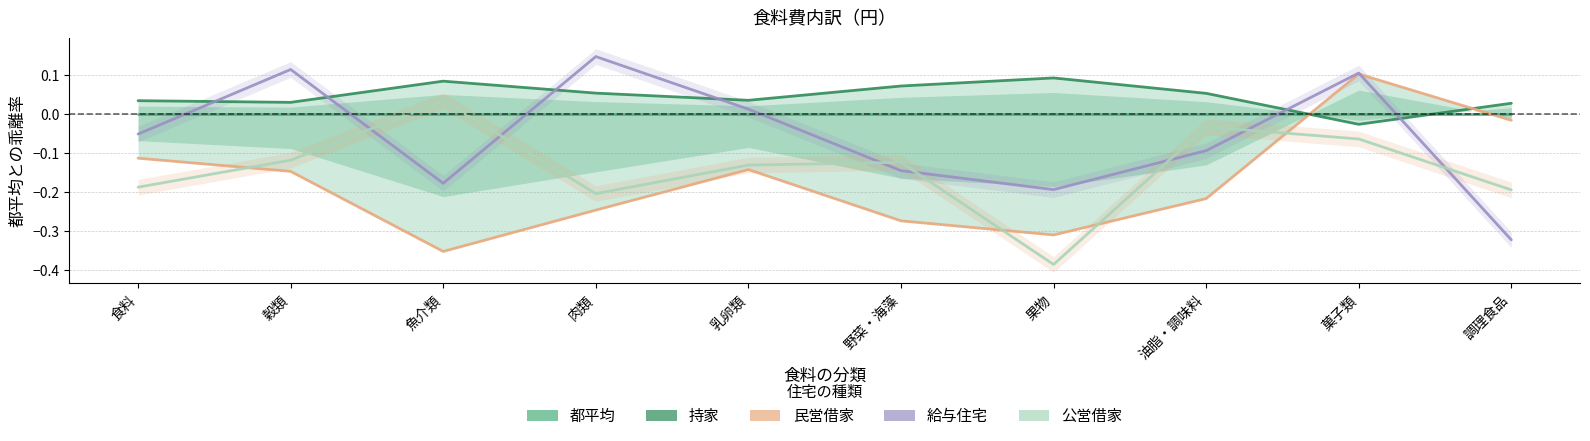

Rank the series at 食料 from highest to lowest value.

持家, 都平均, 給与住宅, 民営借家, 公営借家